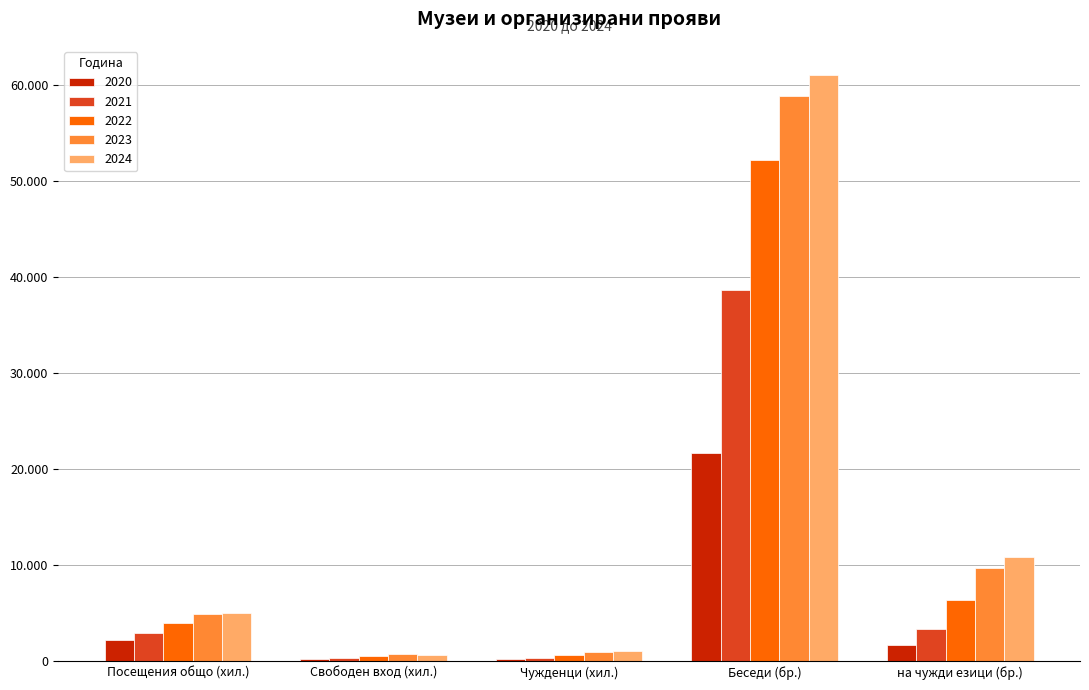

What are all the series names shown in the legend?

2020, 2021, 2022, 2023, 2024